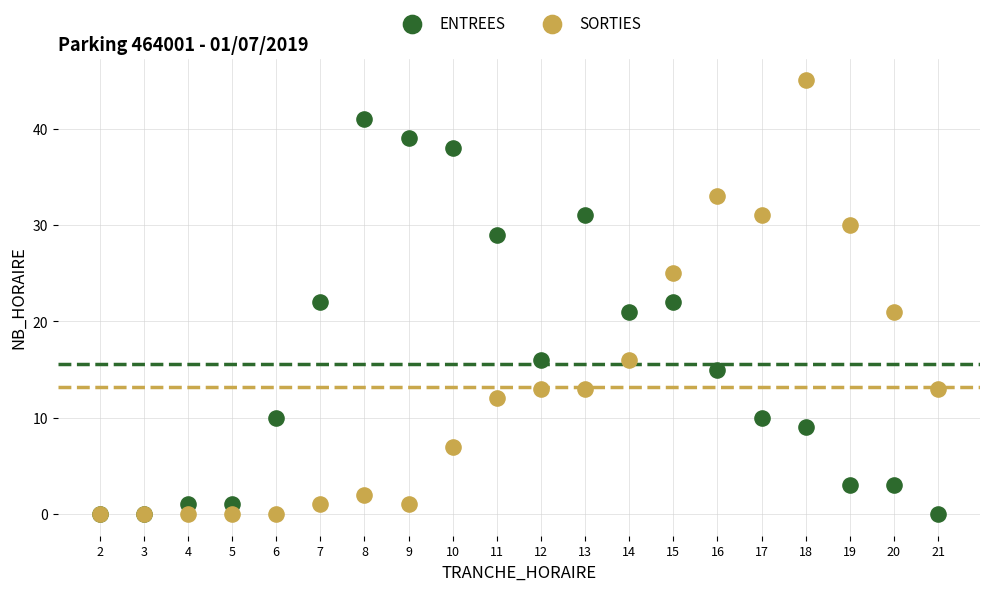

Which series has the widest spread of Y values?

SORTIES